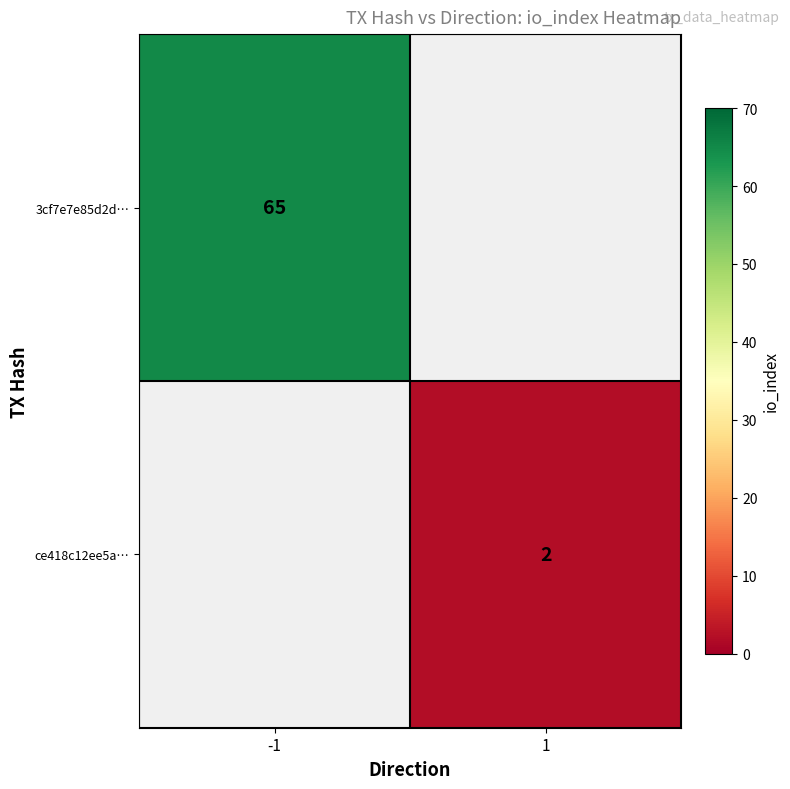

Count the number of categories in the chart.

2